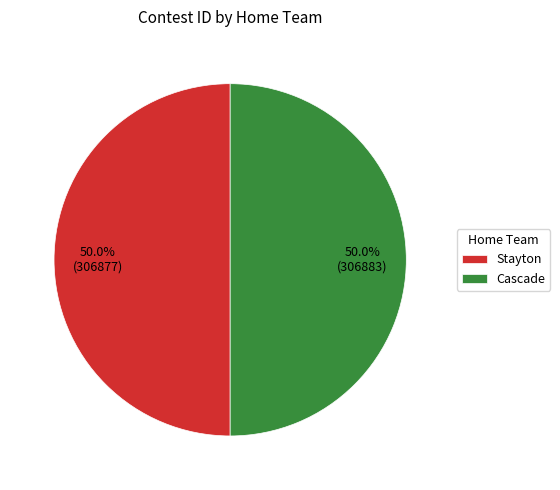

Is the sum of Cascade and Stayton greater than half?

Yes